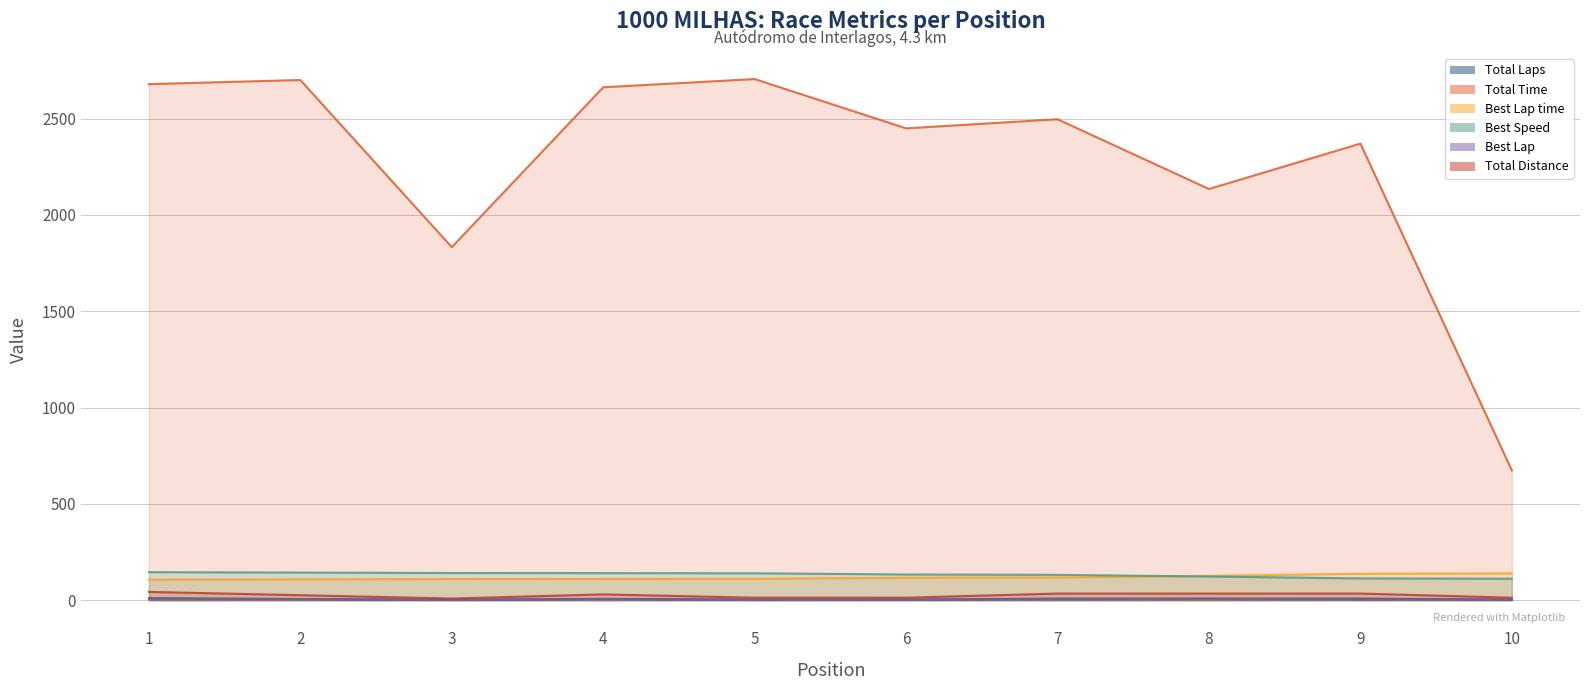

Does the chart display data point markers on the line(s)?

No